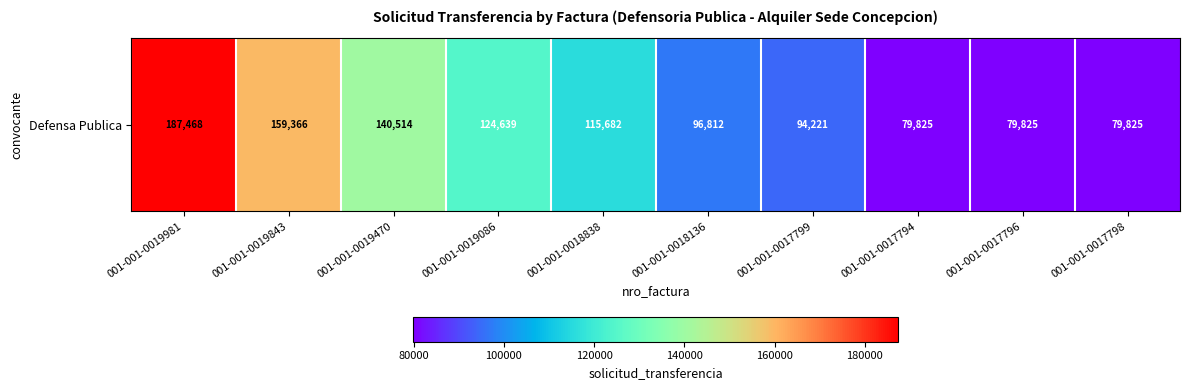

What is the average value?

115818